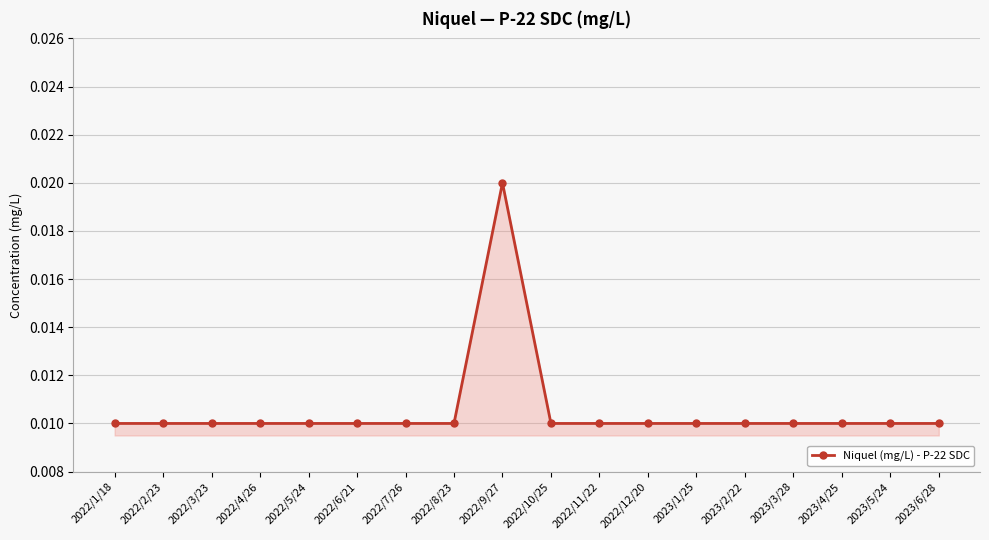

What is the sum of all values?

0.2